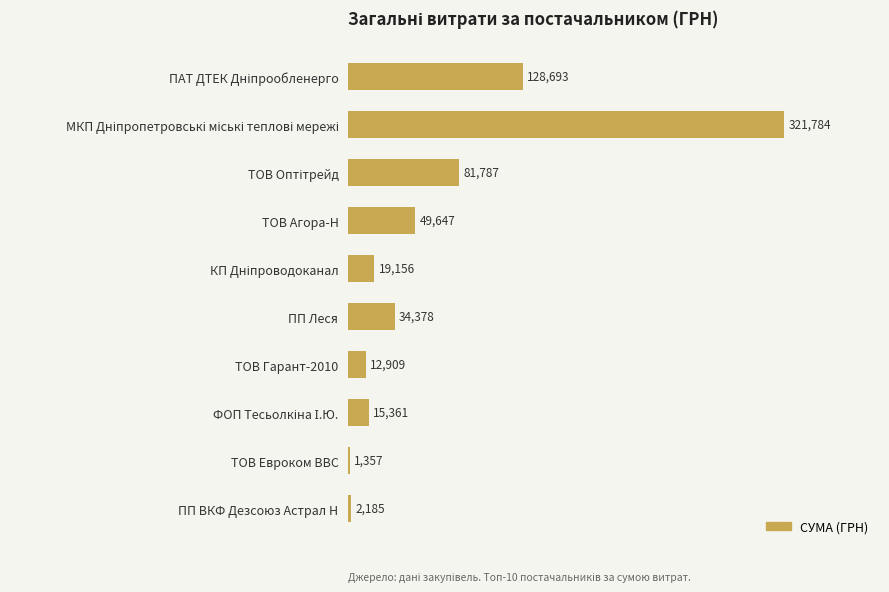

The value at ТОВ Гарант-2010 is 12908.9. True or false?

True